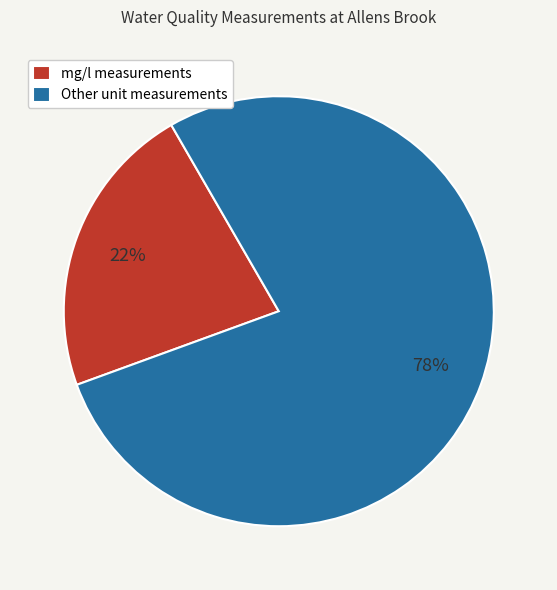

True or false: Other unit measurements accounts for 78% of the total.

True